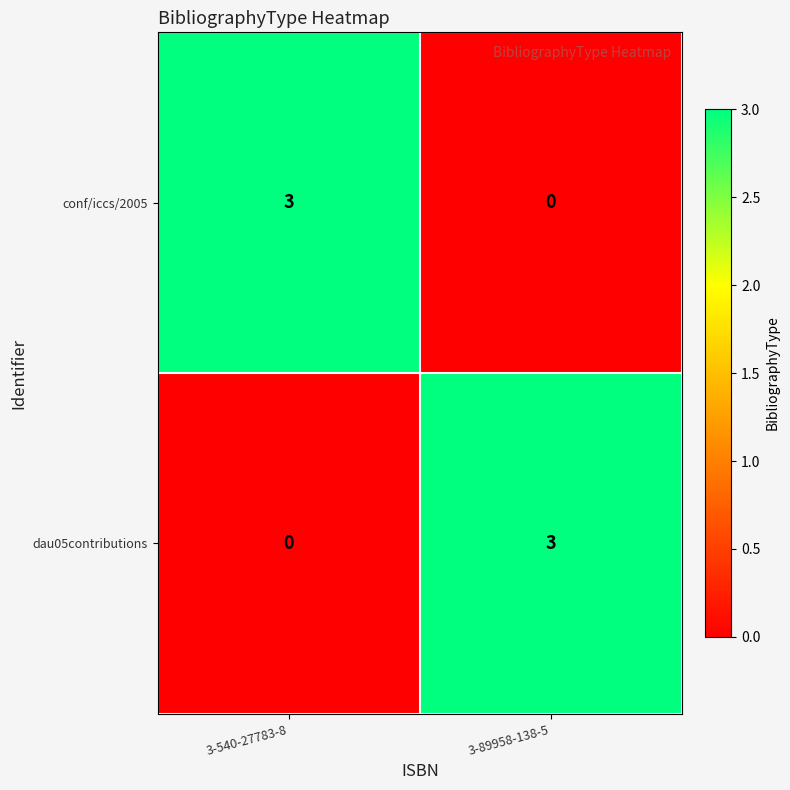

Where is dau05contributions nearest to the value 1?

3-540-27783-8